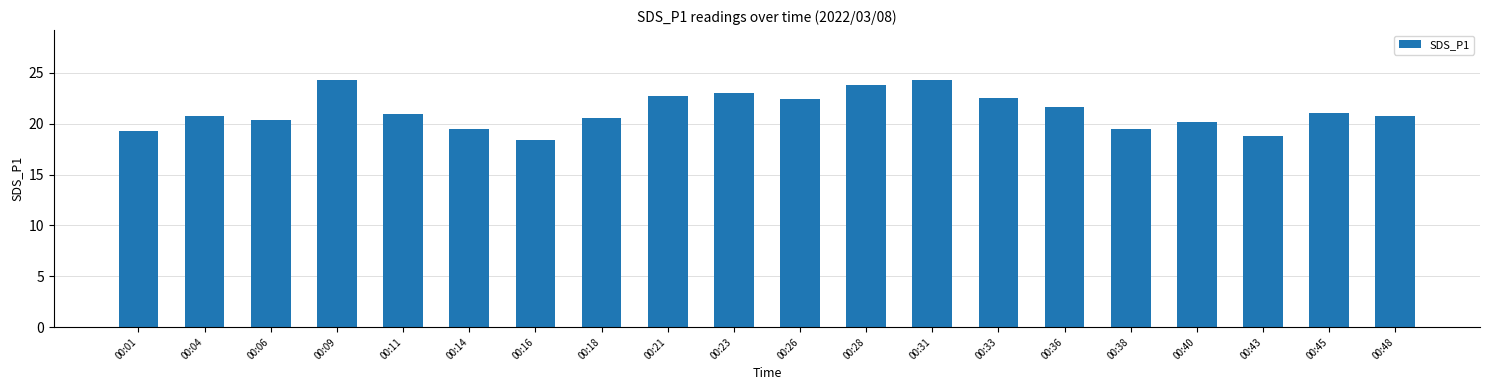

The chart shows a value of 32.3 at 00:21. True or false?

False